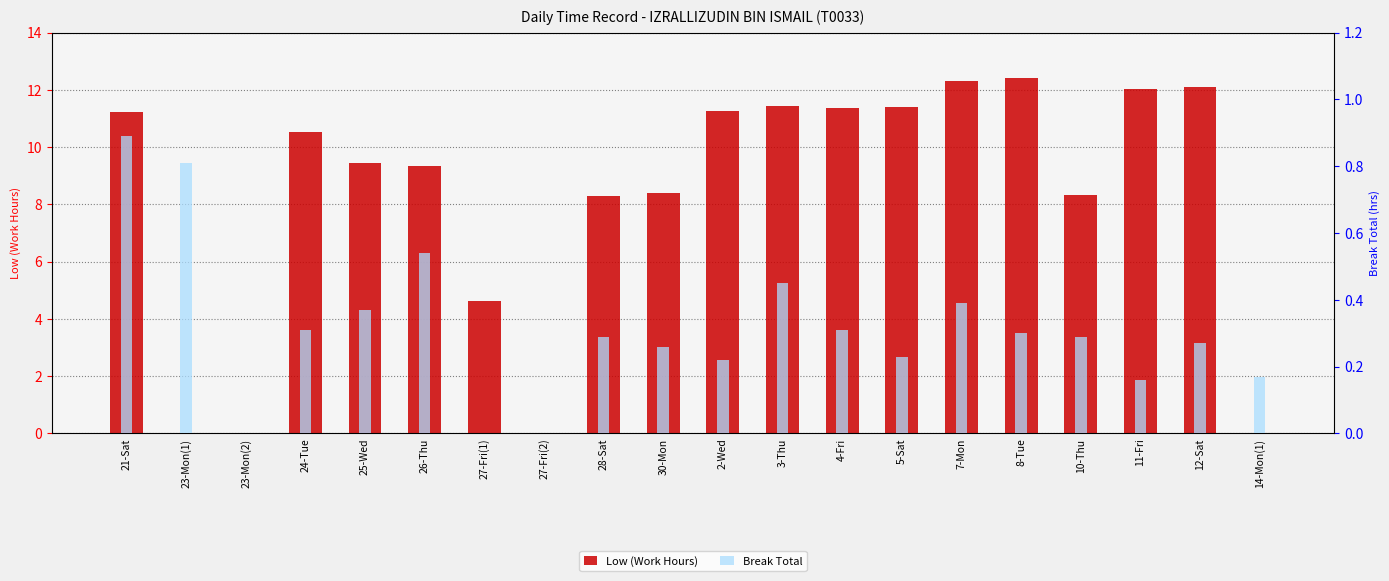

At which label does Break Total reach its peak?

21-Sat